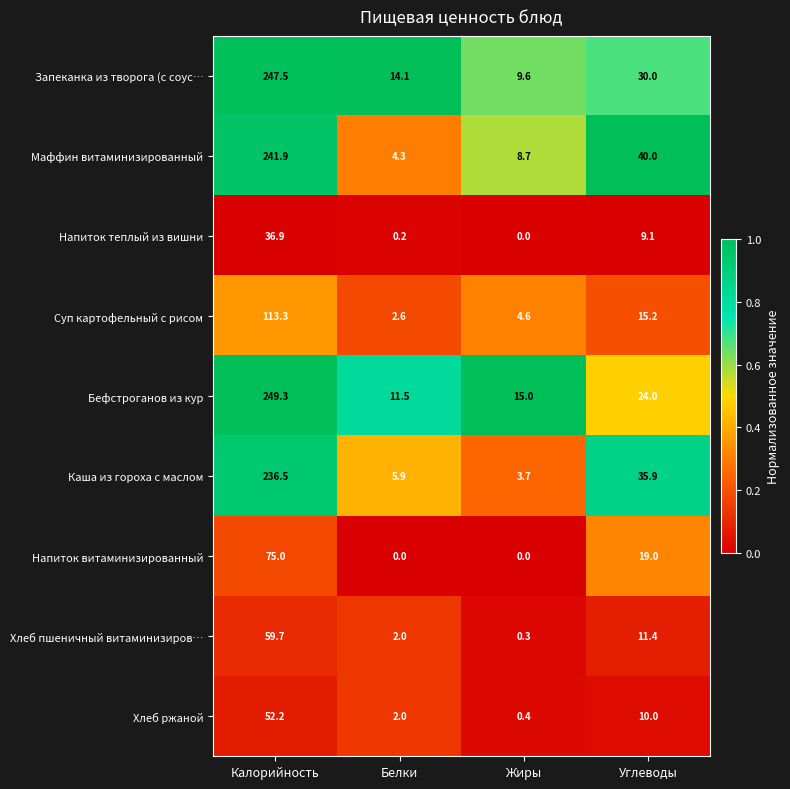

At which label does Бефстроганов из кур first exceed 24?

Калорийность